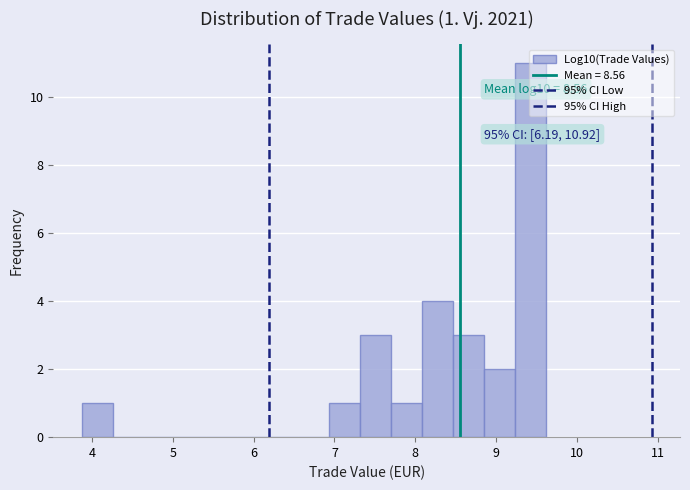

Read against the x-axis, roughly where is the centre of the tallest bar?

9.4